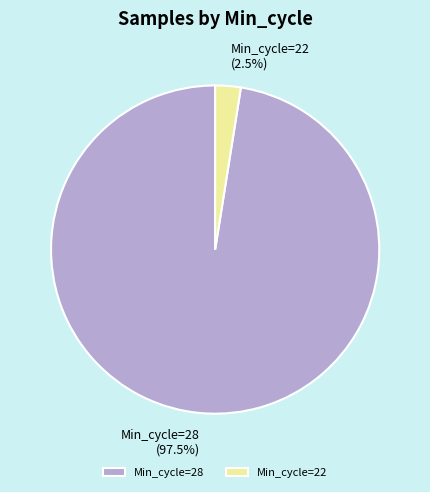

Do Min_cycle=28 and Min_cycle=22 together represent more than half of the pie?

Yes